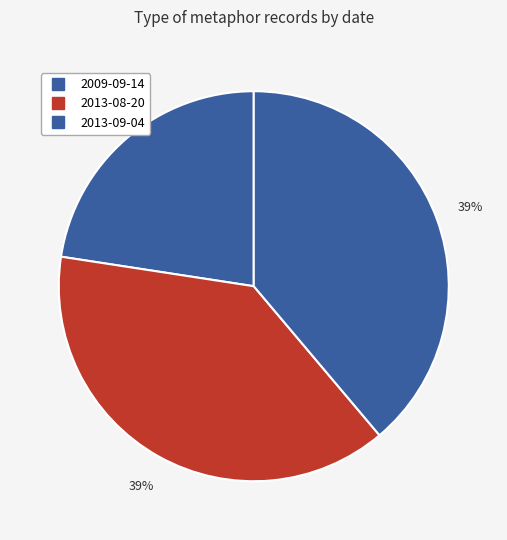

Is it true that 2009-09-14 is 23% of the pie?

True